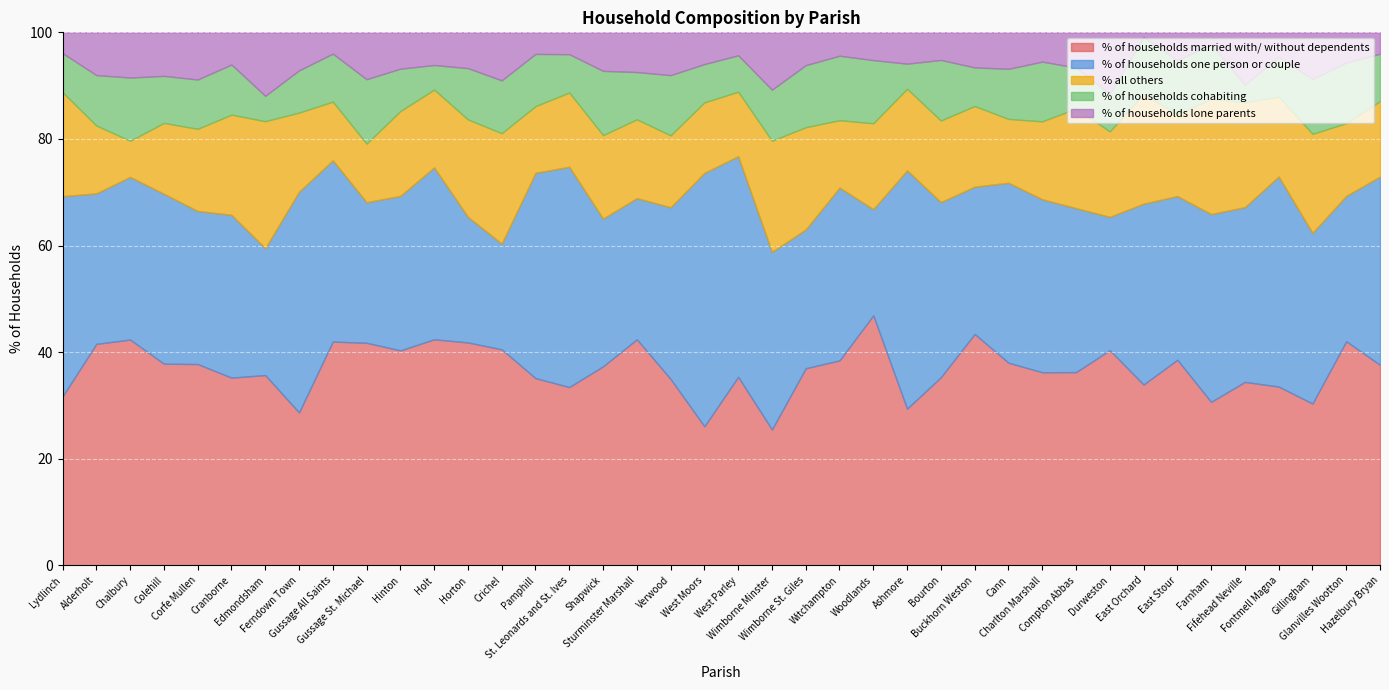

How many data points in % all others are above 15?

21